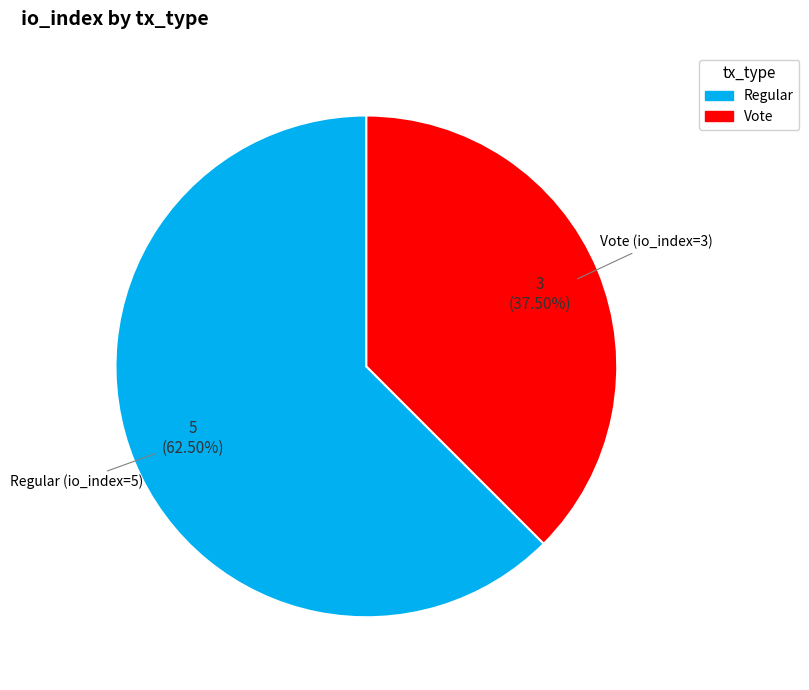

Which slice is the largest?

Regular